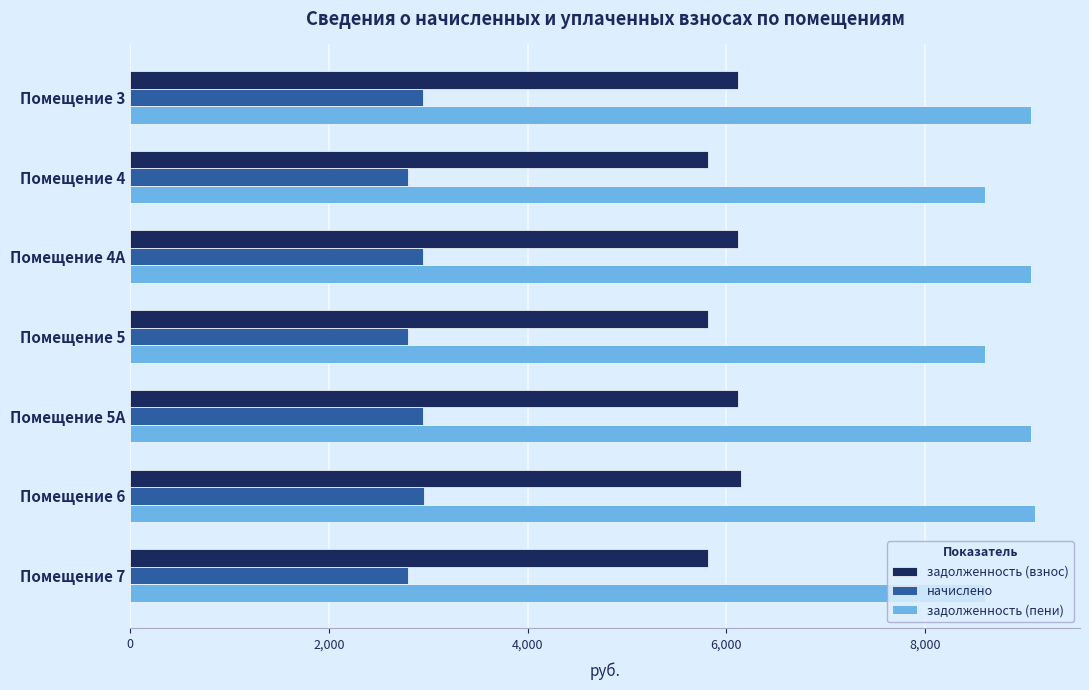

At Помещение 5А, list the series in order from largest to smallest.

задолженность (пени), задолженность (взнос), начислено